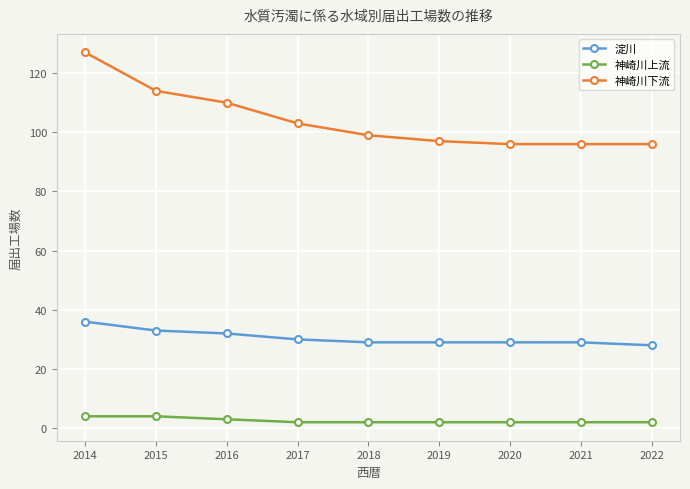

What is the sum of the 神崎川下流 values at 2021 and 2016?

206